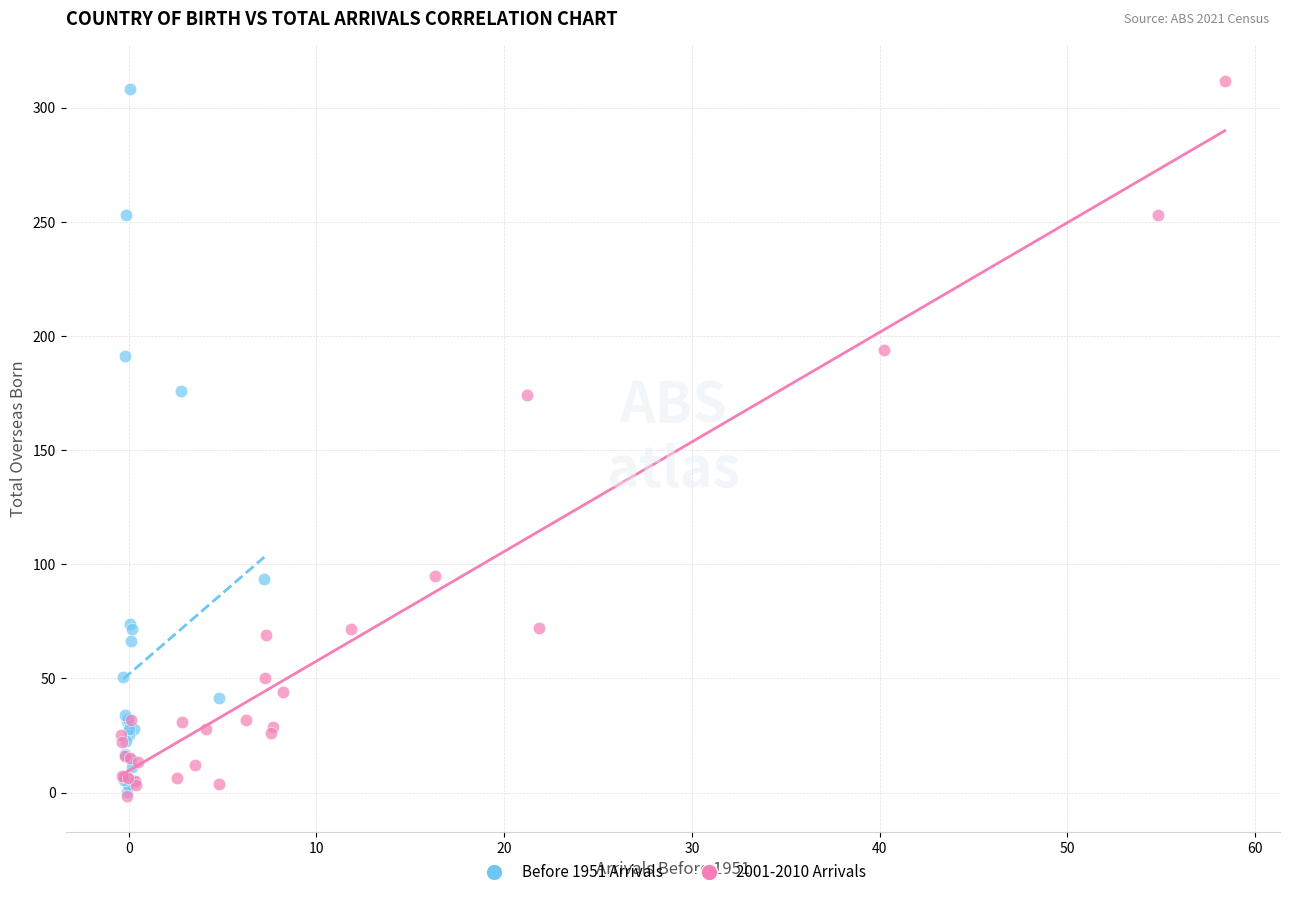

Which series has the largest Y range (max minus min)?

2001-2010 Arrivals